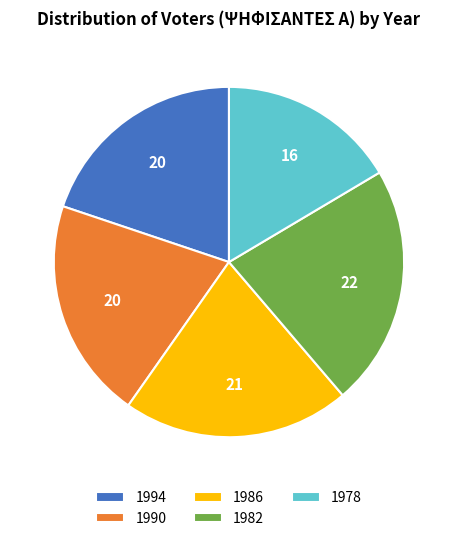

Combined, do 1978 and 1982 account for over 50%?

No